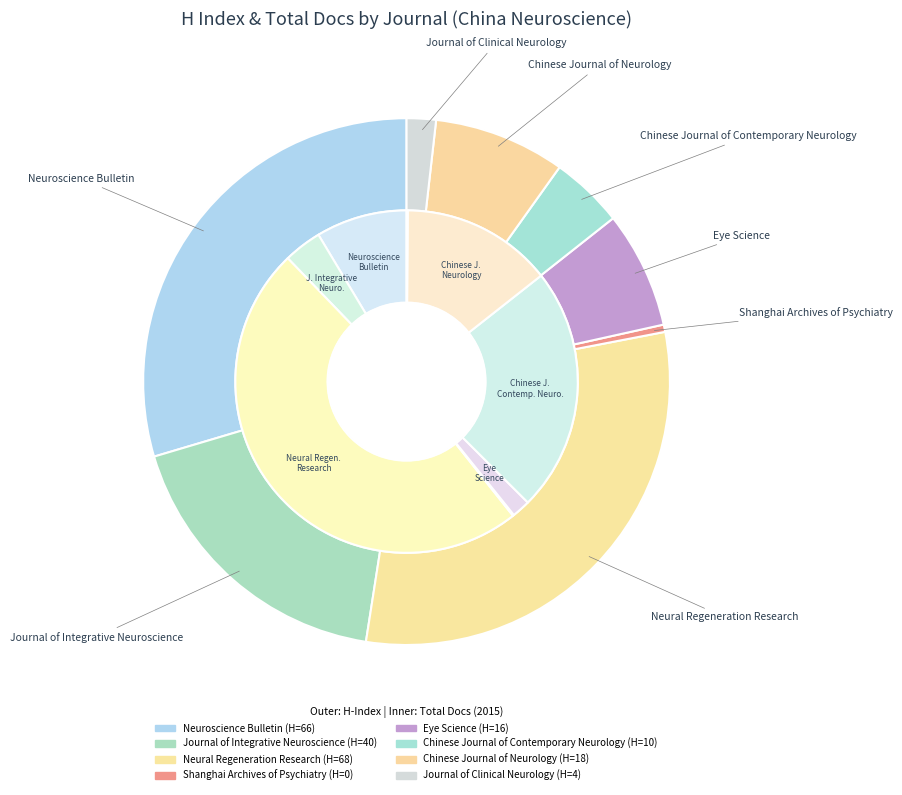

Is it true that Shanghai Archives of Psychiatry is 1% of the pie?

False